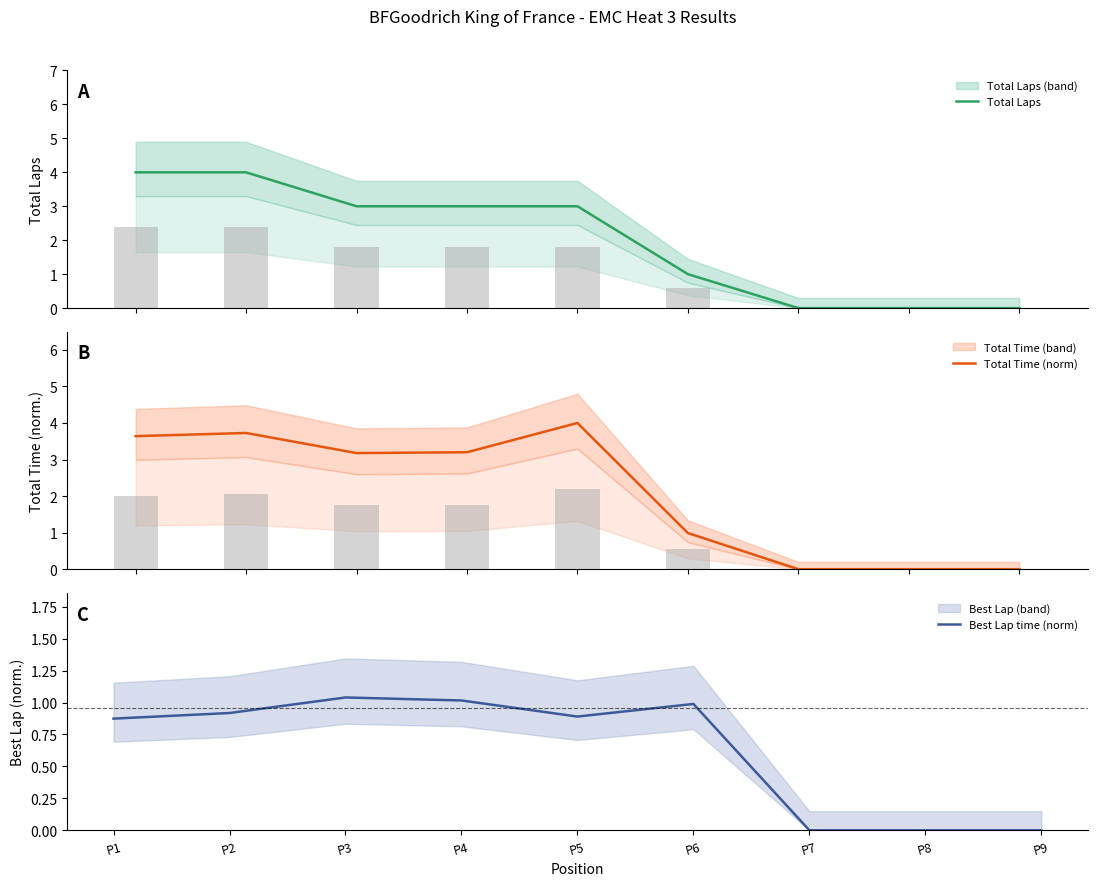

At P3, list the series in order from largest to smallest.

Total Time (norm), Total Laps, Best Lap time (norm)